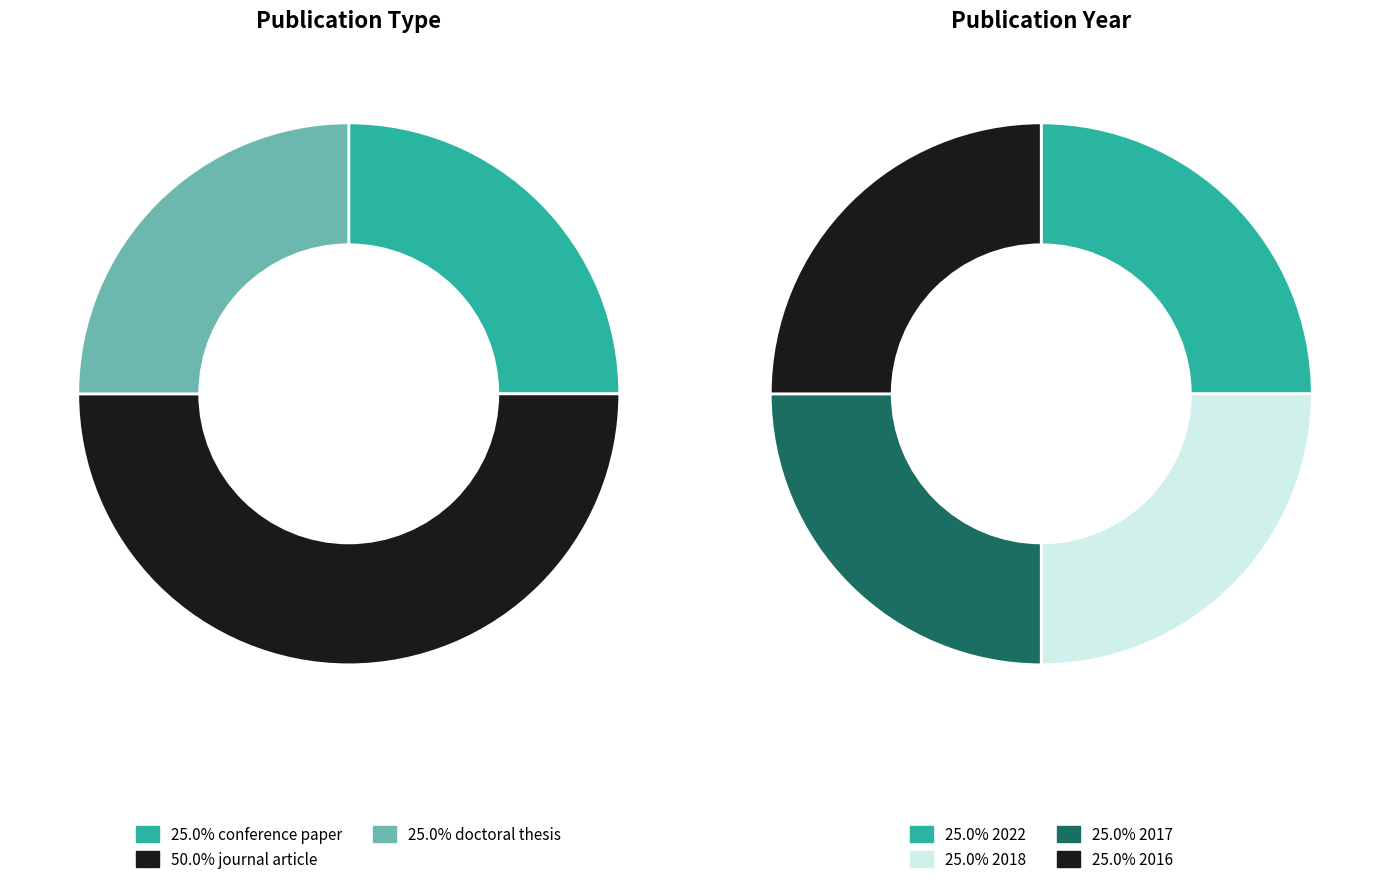

How many segments does this pie chart have?

4